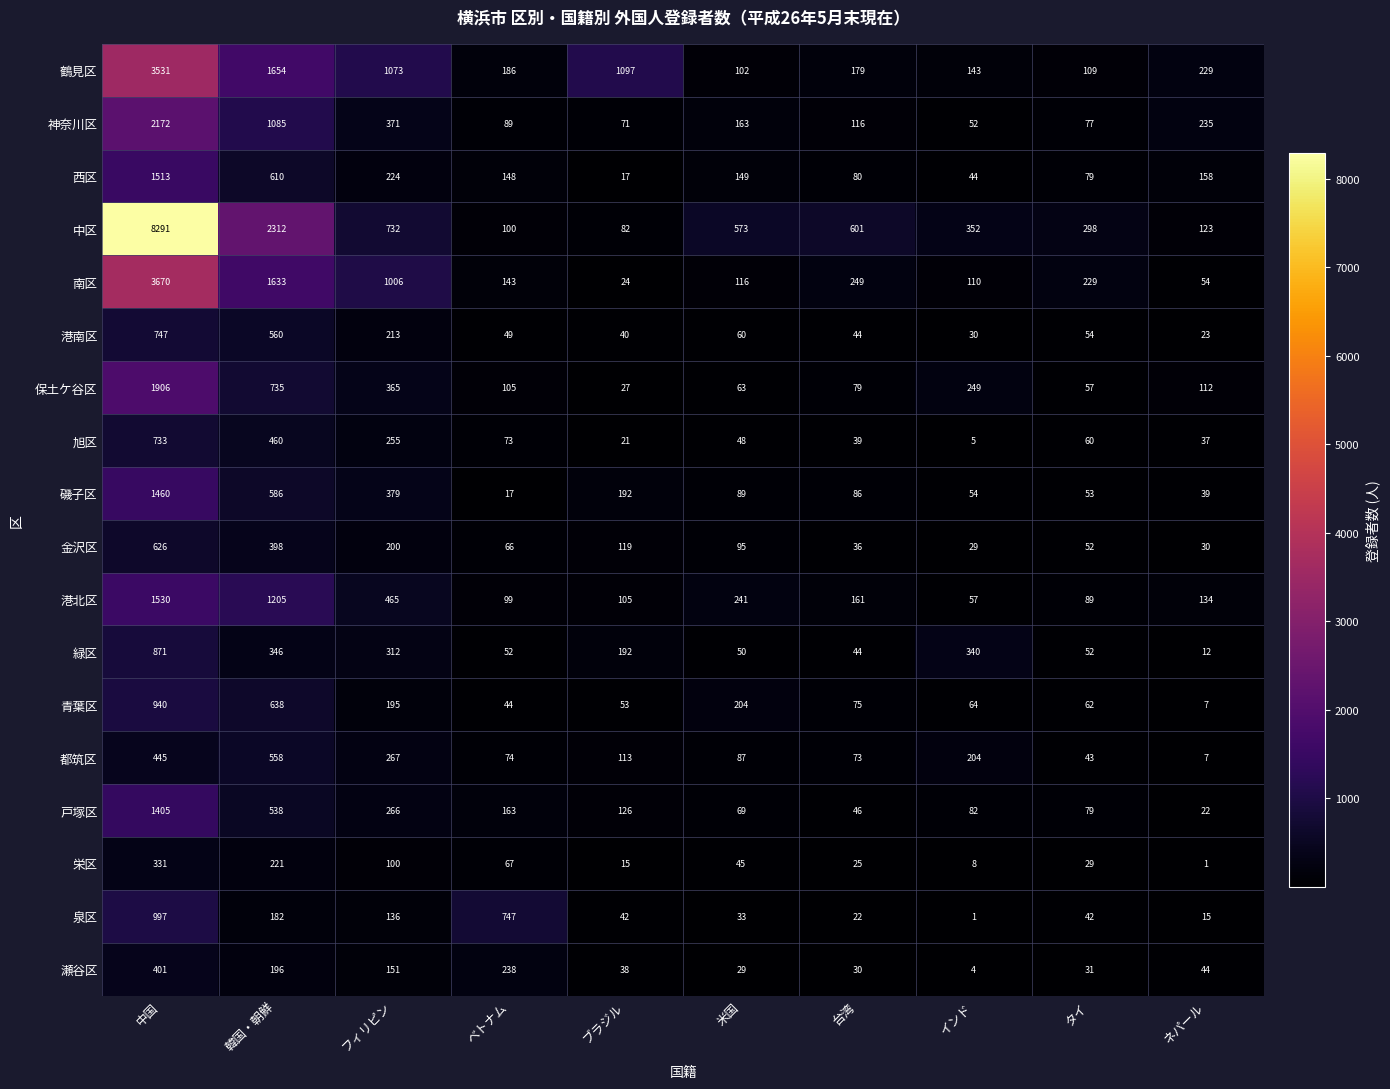

True or false: 南区 has a value of 143 at ベトナム.

True